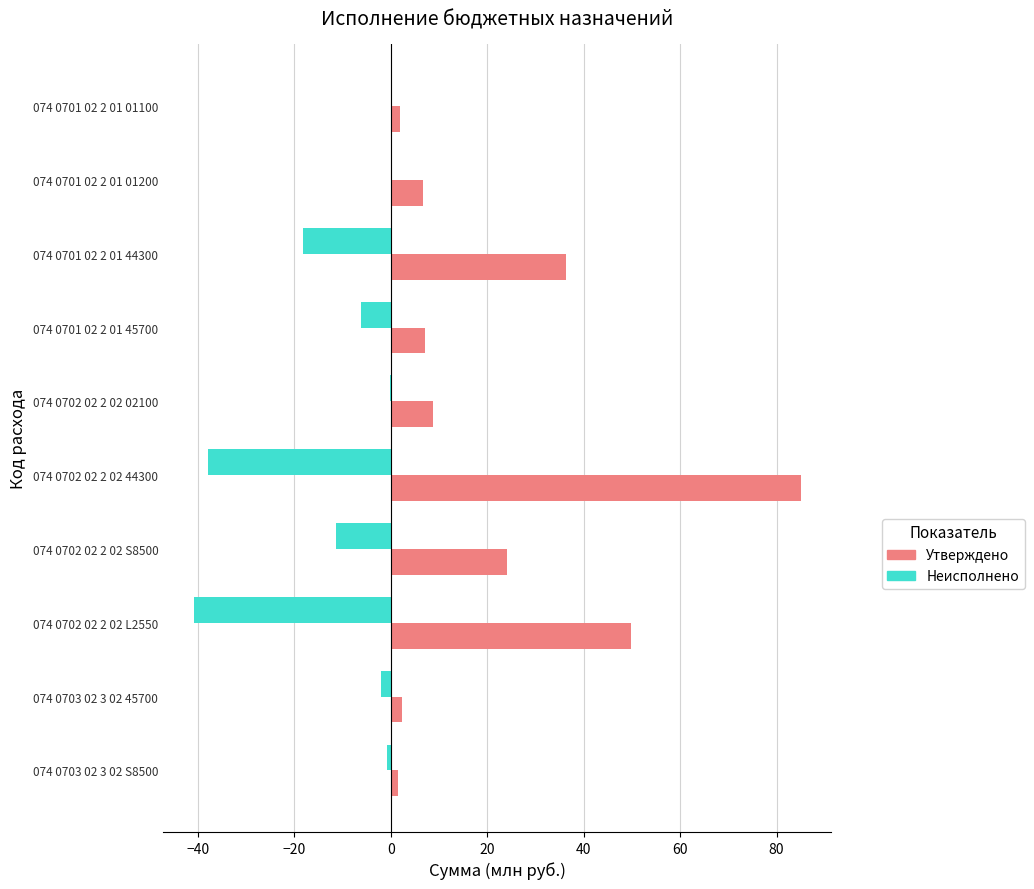

What is the total value across all series at 074 0702 02 2 02 S8500?

12.8